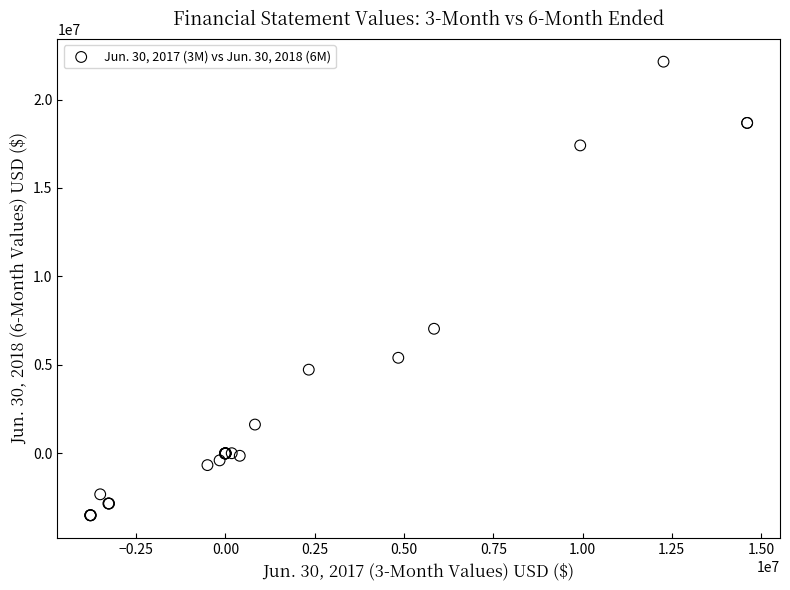

What Y value in the scatter plot is closest to 9321402?

7043548.0